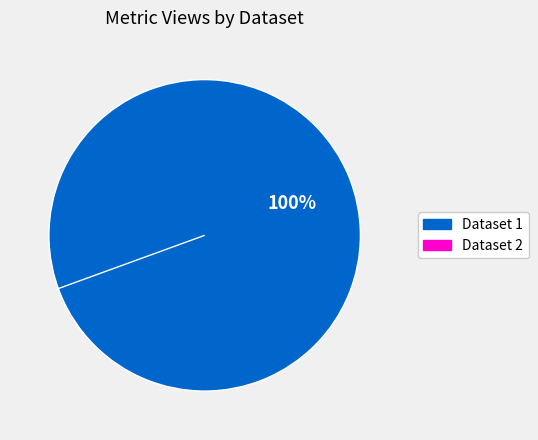

To the nearest percent, what percentage of the pie is 60d201800781901dea633258?

100%